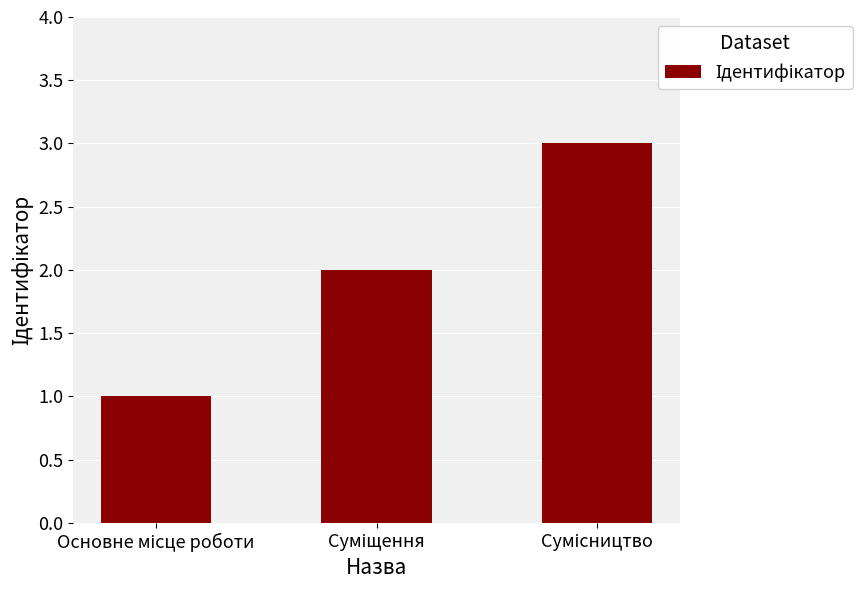

What is the greatest value displayed?

3